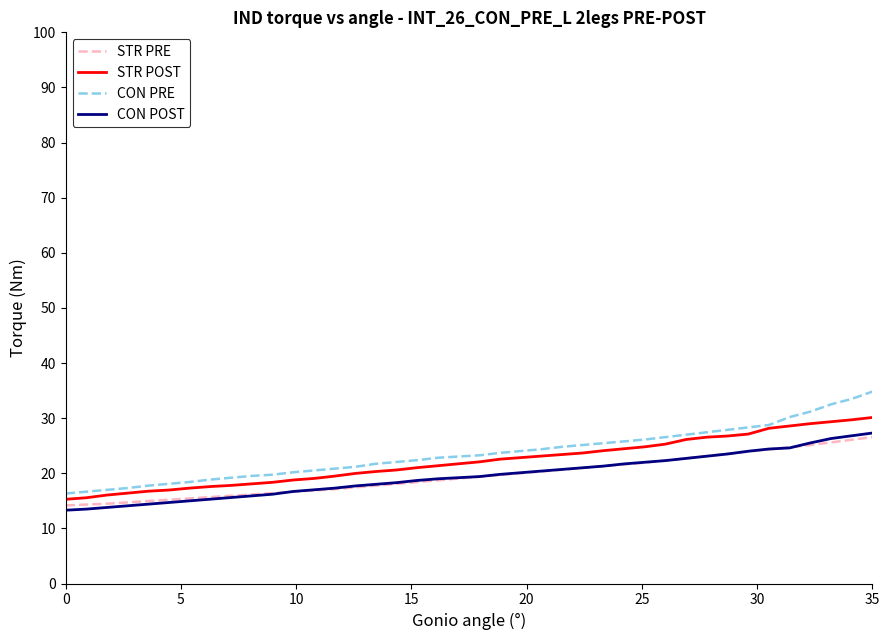

What is the lowest value of the STR POST series?

15.3